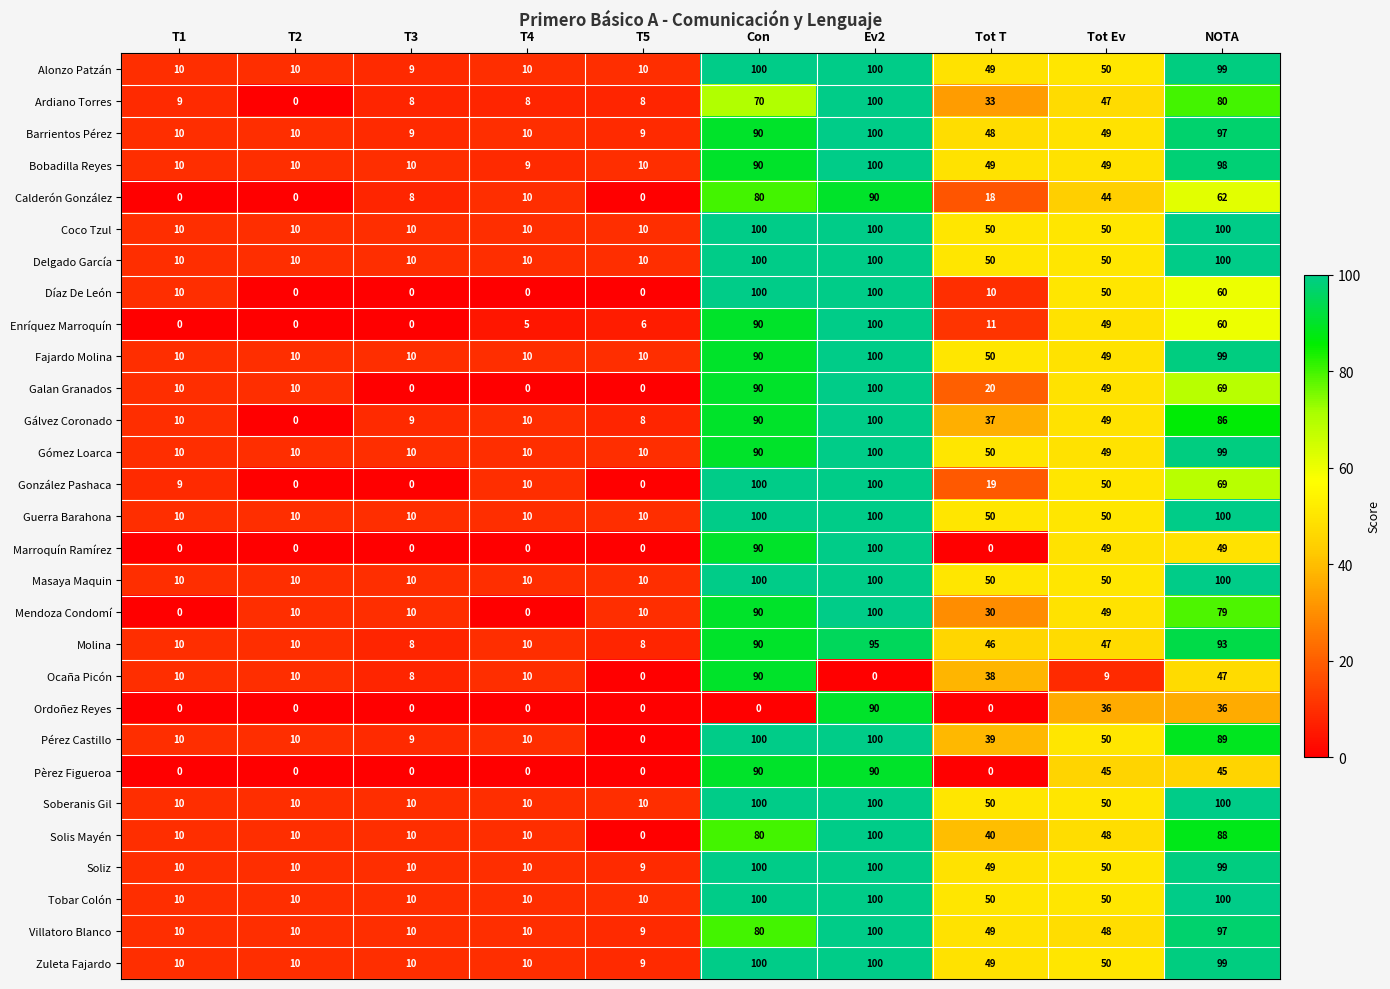

How many data points does each series have?

10